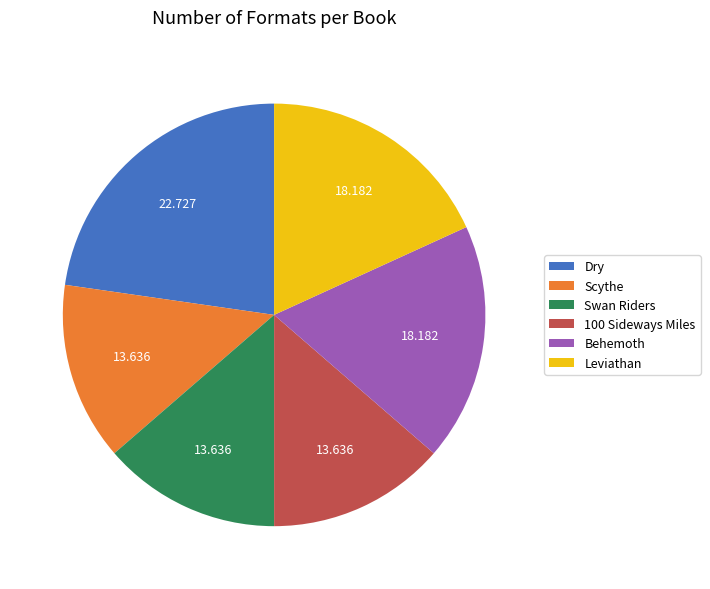

Is there a majority slice in this chart?

No